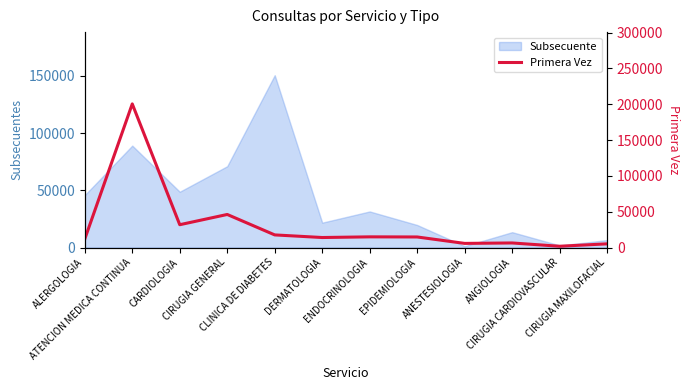

List the labels in order of value, smallest first.

CIRUGIA CARDIOVASCULAR, CIRUGIA MAXILOFACIAL, ANESTESIOLOGIA, ANGIOLOGIA, ALERGOLOGIA, DERMATOLOGIA, EPIDEMIOLOGIA, ENDOCRINOLOGIA, CLINICA DE DIABETES, CARDIOLOGIA, CIRUGIA GENERAL, ATENCION MEDICA CONTINUA